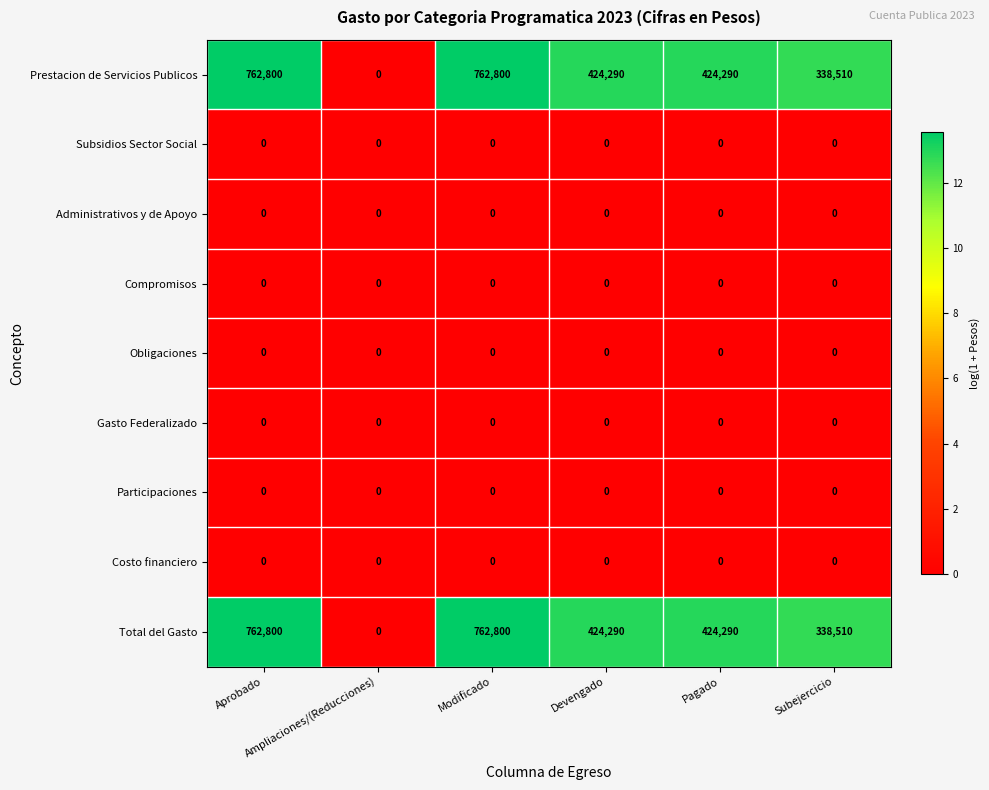

What is the difference between the maximum and second lowest values in the Total del Gasto series?

424290